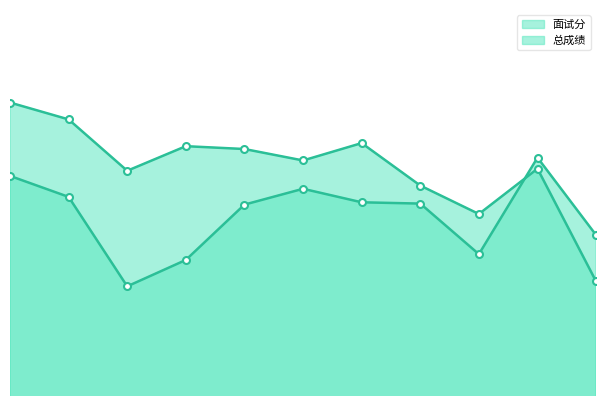

Does the chart have visible grid lines?

No